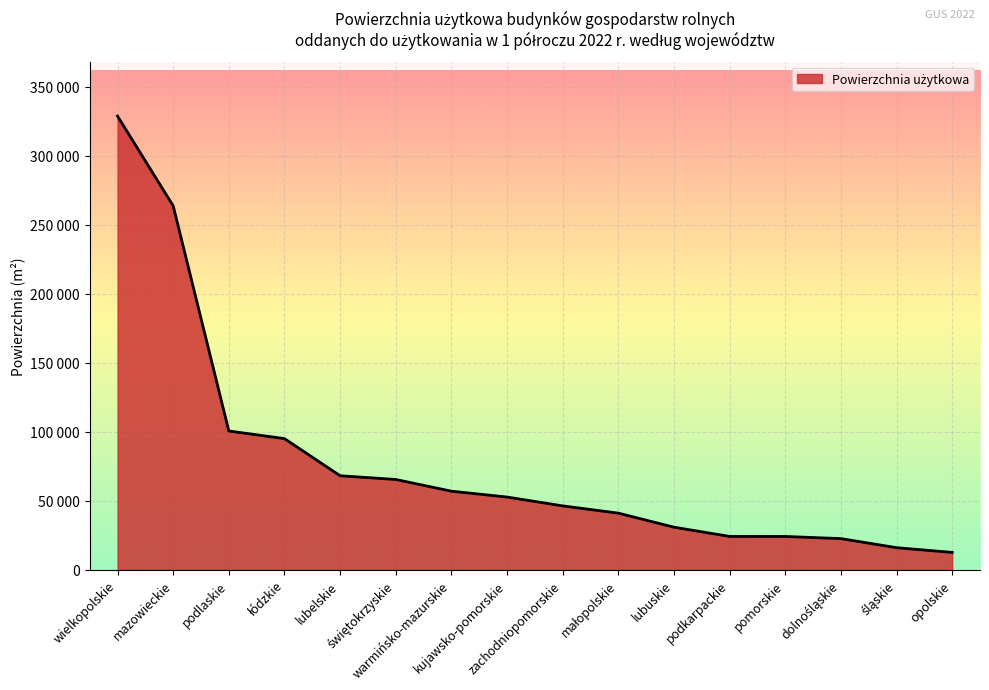

Is this an area chart (filled region under the line)?

Yes